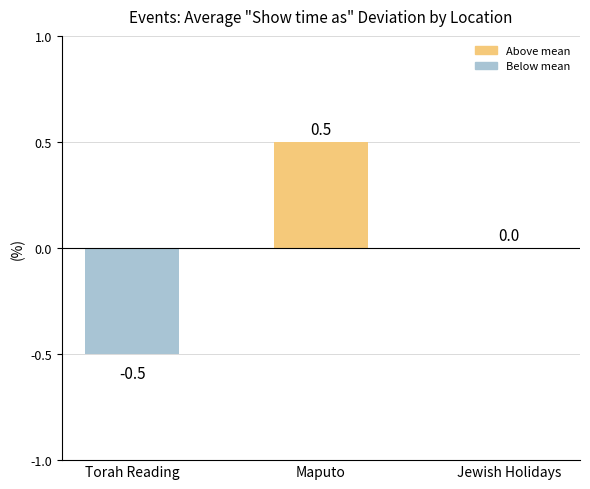

What is the maximum value shown in the chart?

0.5